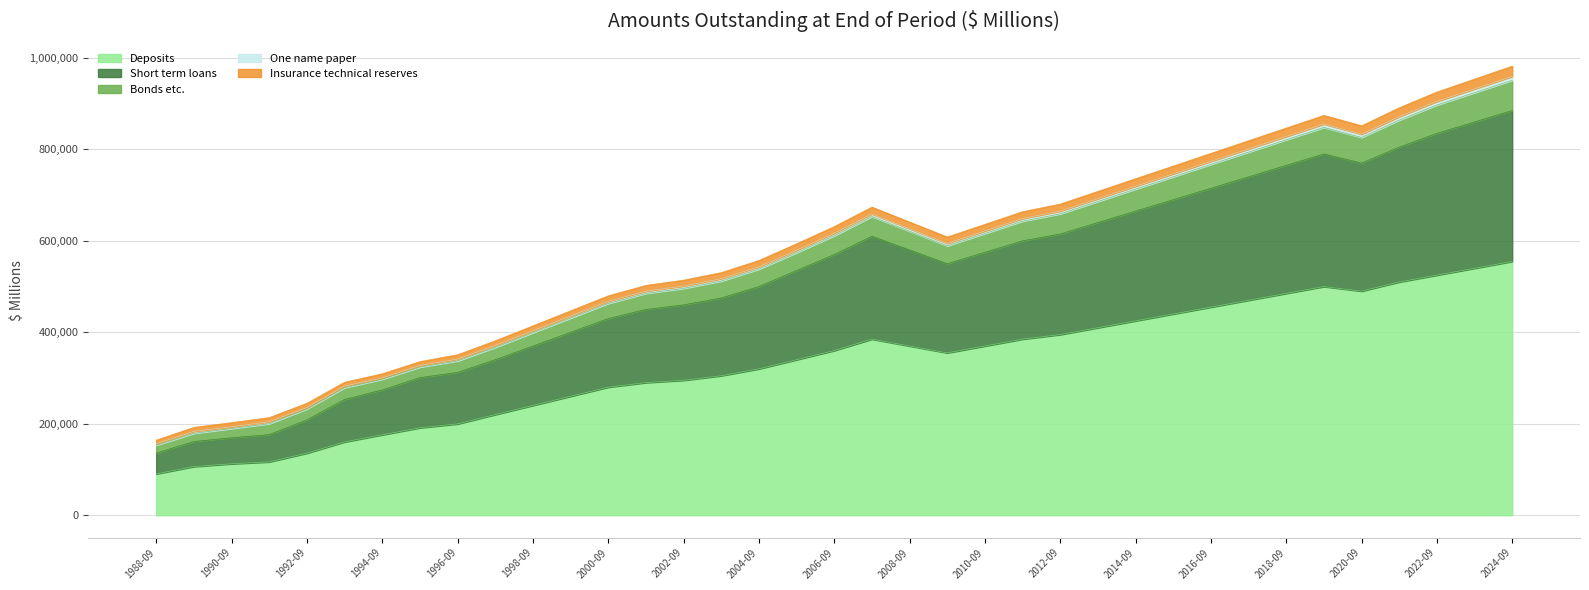

At which category does the chart reach its minimum across all series?

1988-09